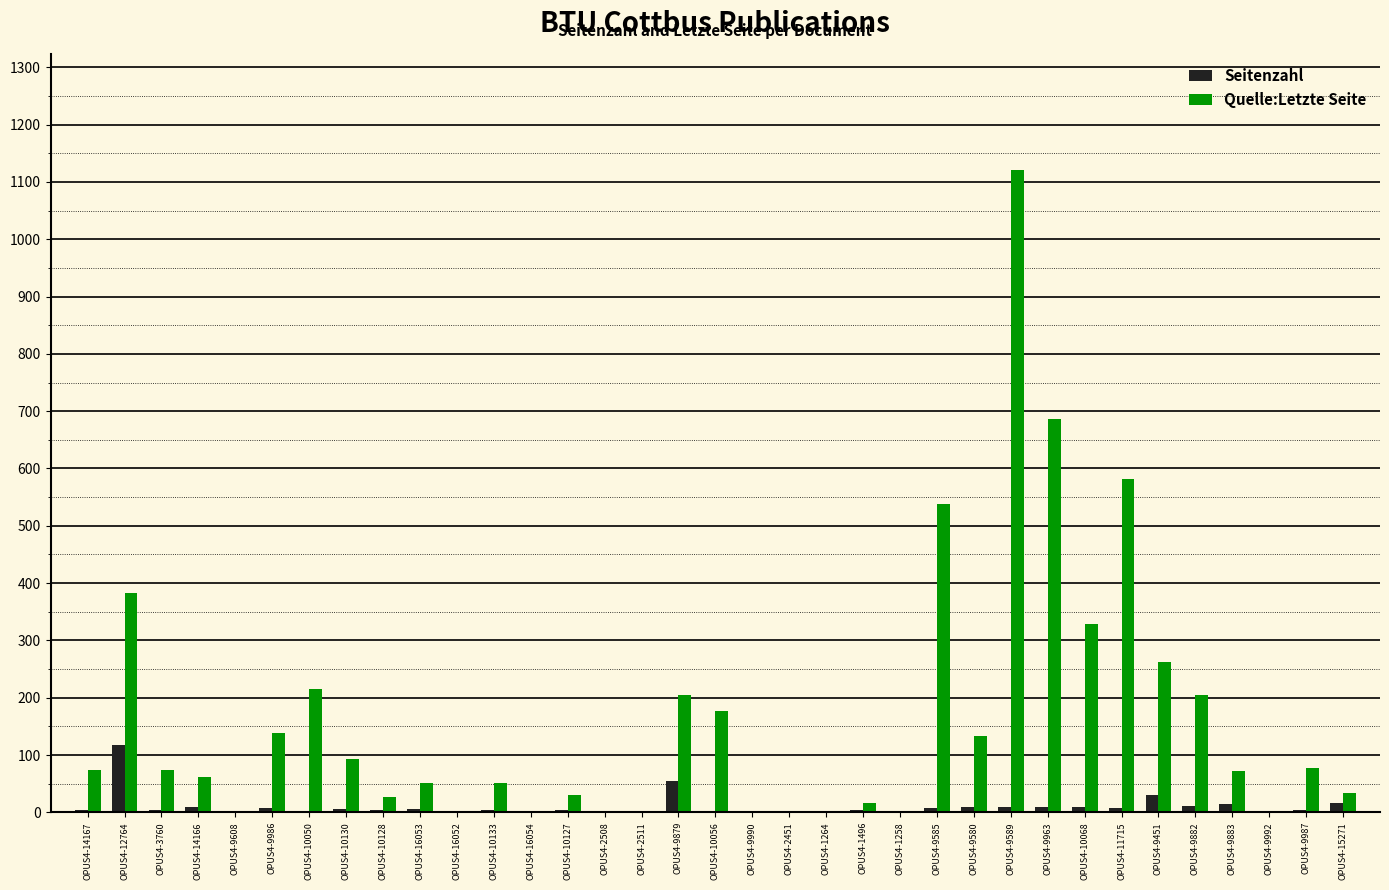

Is it true that Quelle:Letzte Seite equals 308 at OPUS4-9589?

False